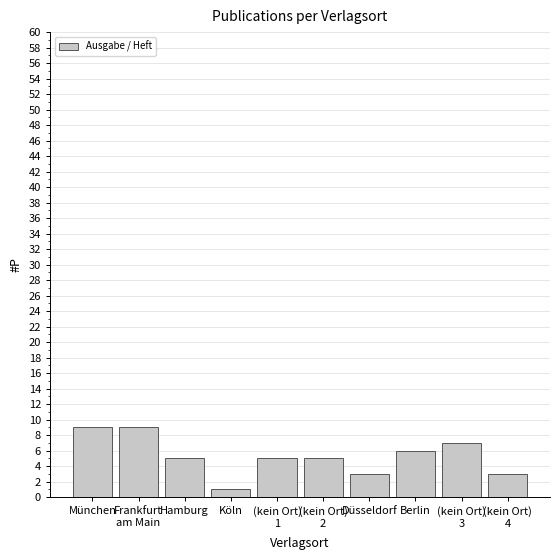

What is the maximum value shown in the chart?

9